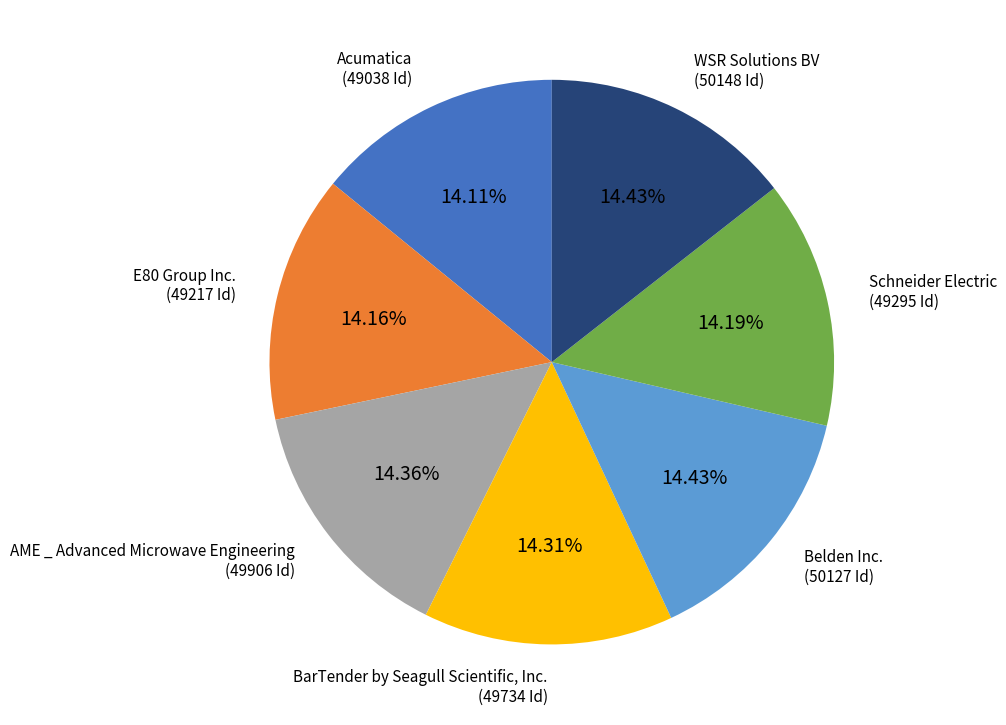

Approximately how many times larger is the value at Schneider Electric compared to Belden Inc.?

1.0